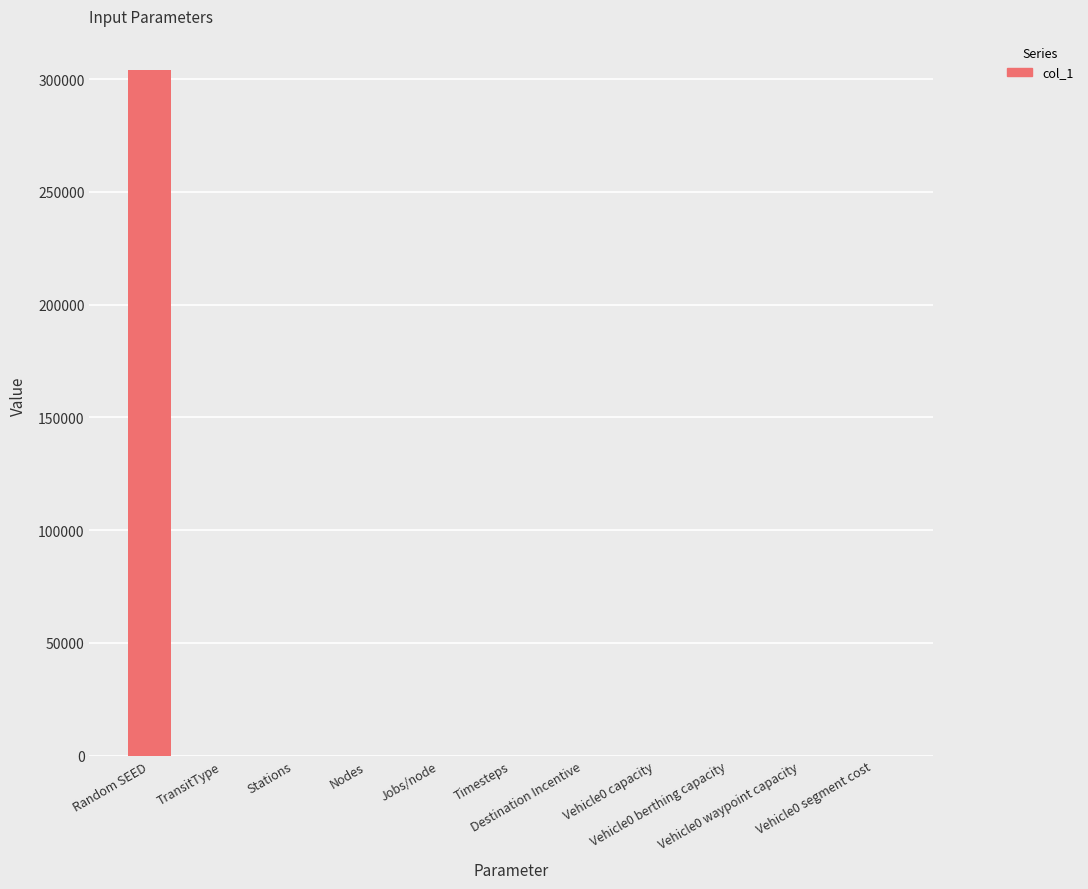

What is the maximum value shown in the chart?

303952.0